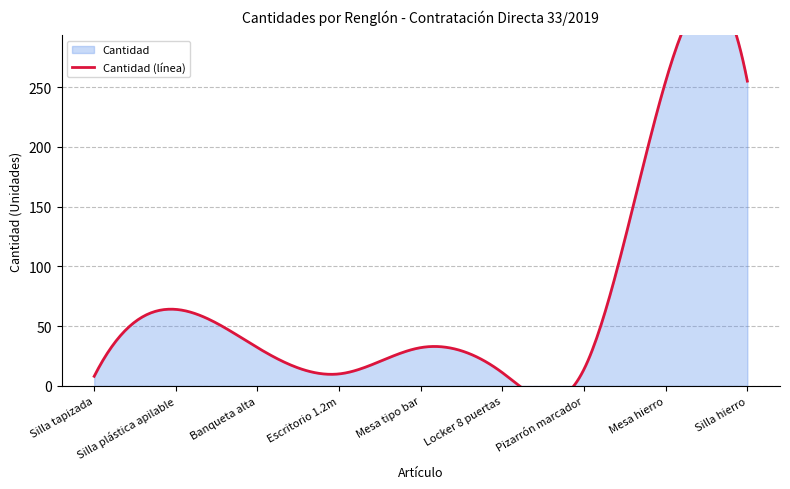

What is the value of the 7th point from the left?

14